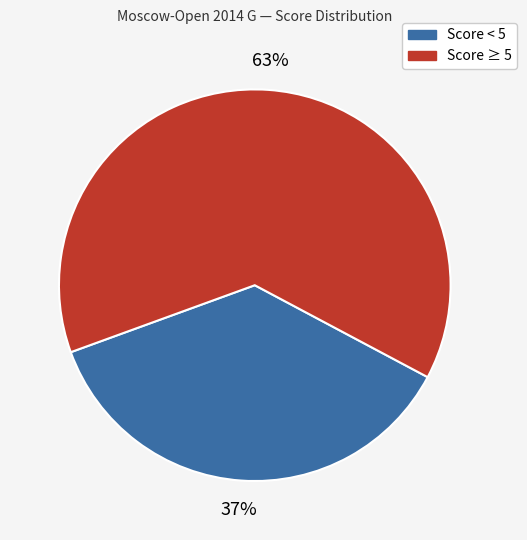

Is there a majority slice in this chart?

Yes